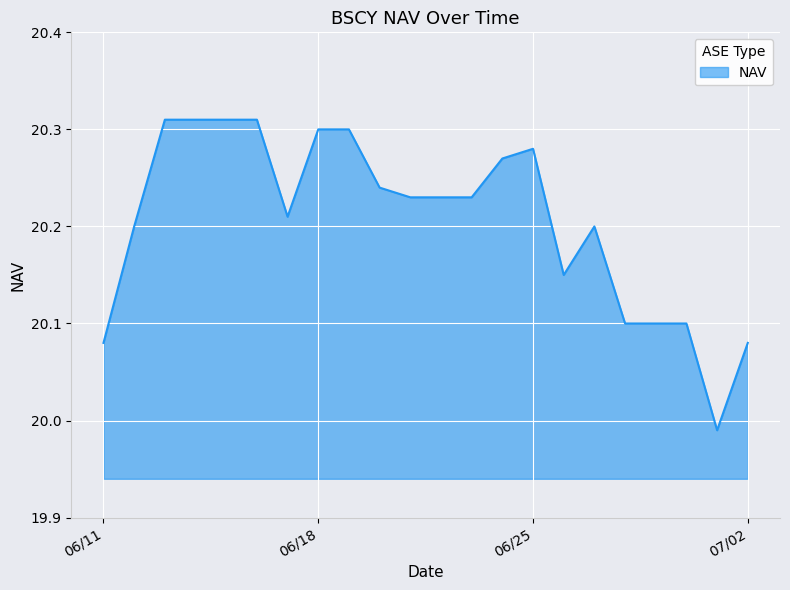

What is the difference between the maximum and minimum values?

0.3